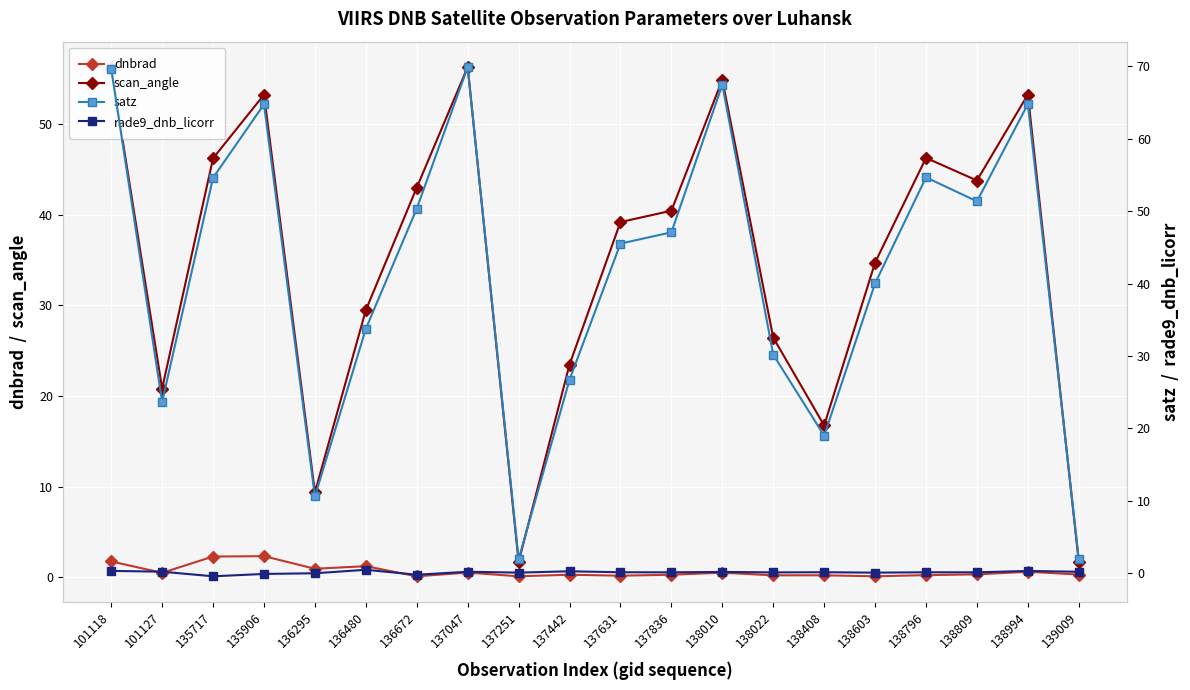

Which series has the largest total across all categories?

satz